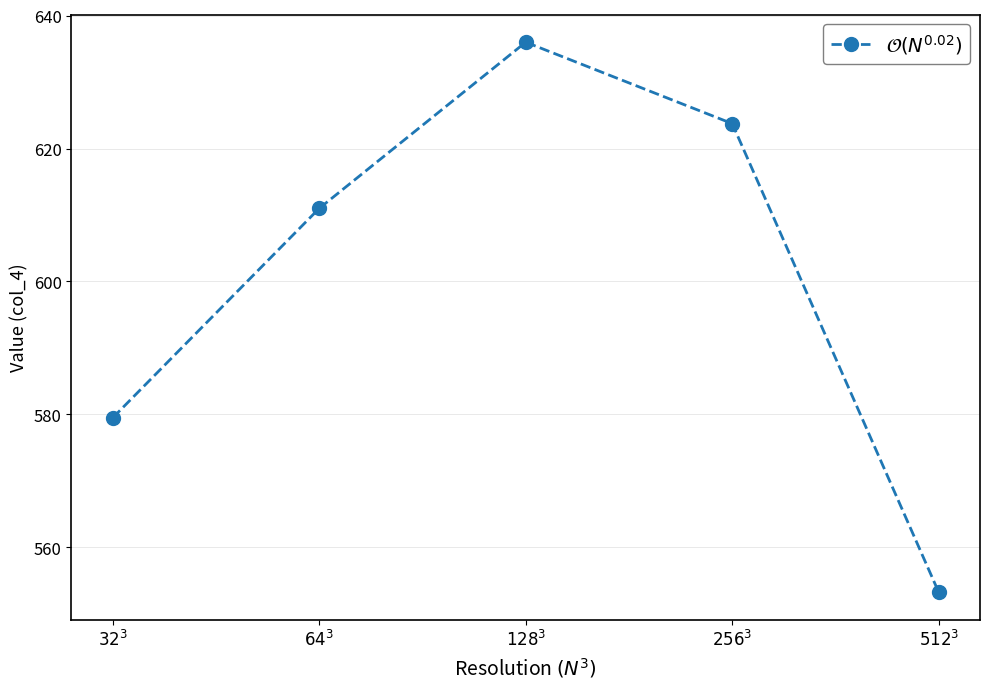

Is it true that the value at $512^3$ is 337.3?

False